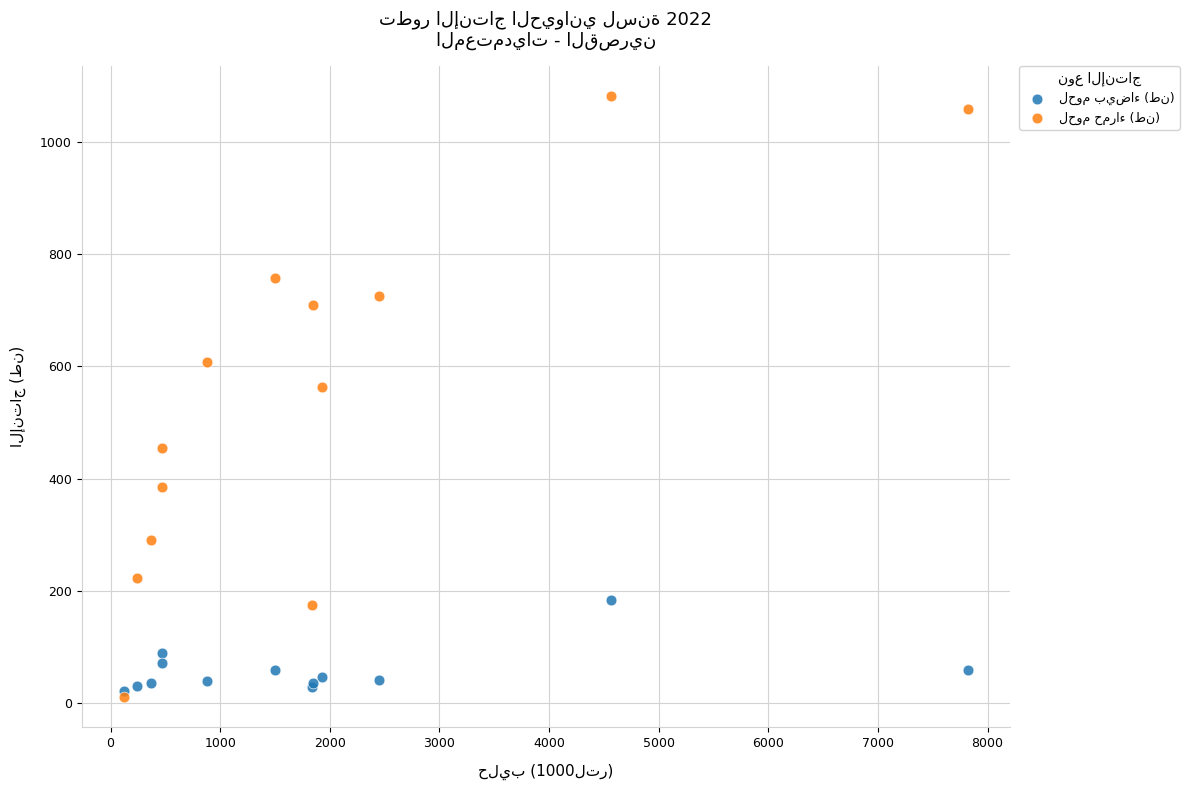

Across all series, what Y value is closest to 546?

563.0